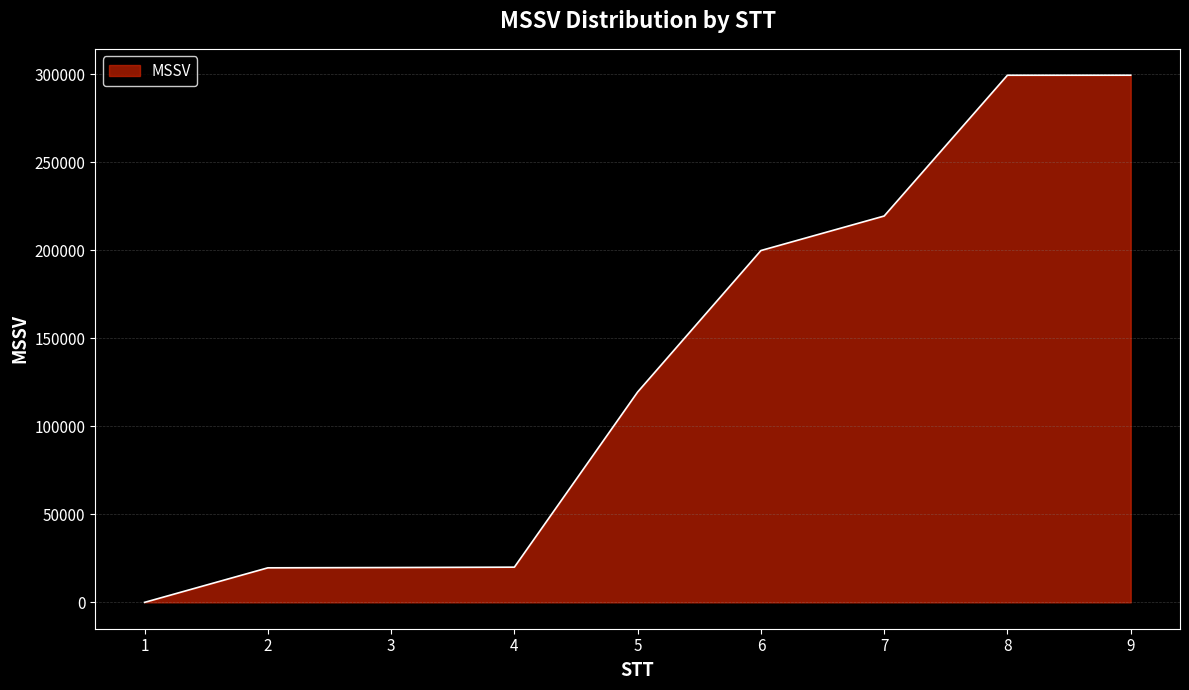

How many lines are shown in the chart?

1